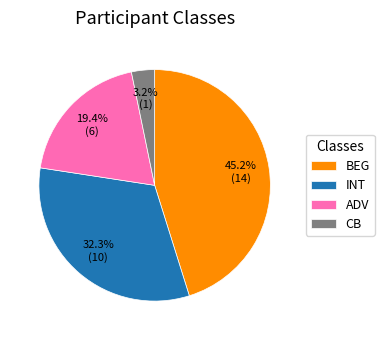

The BEG slice represents 57% of the pie. True or false?

False